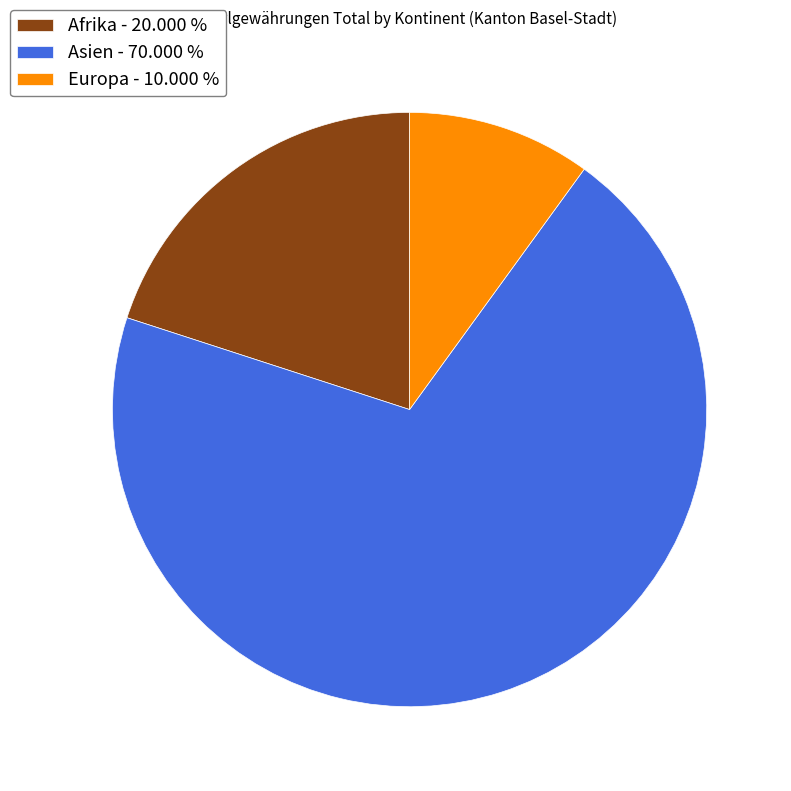

Which category accounts for the majority?

Asien - 70.000 %